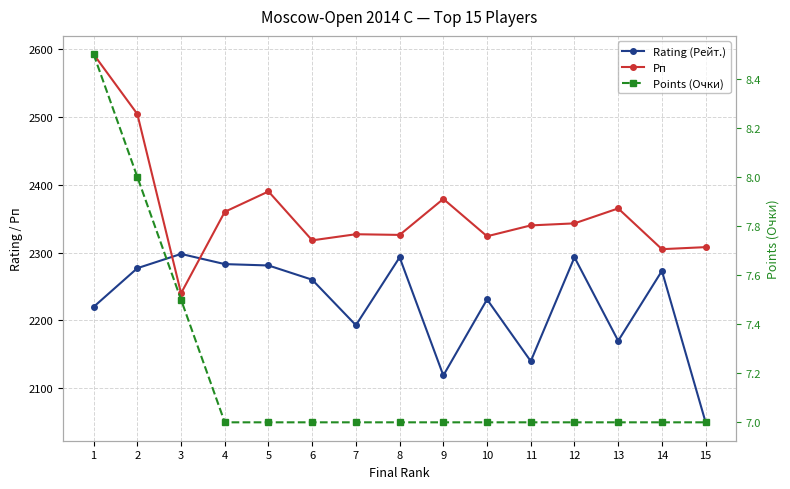

True or false: Рп has more than 2 interior local peaks.

True